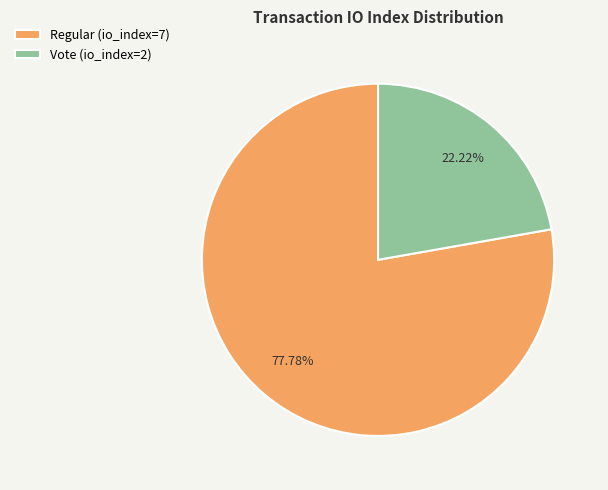

Approximately how many times larger is the value at Vote (io_index=2) compared to Regular (io_index=7)?

0.3